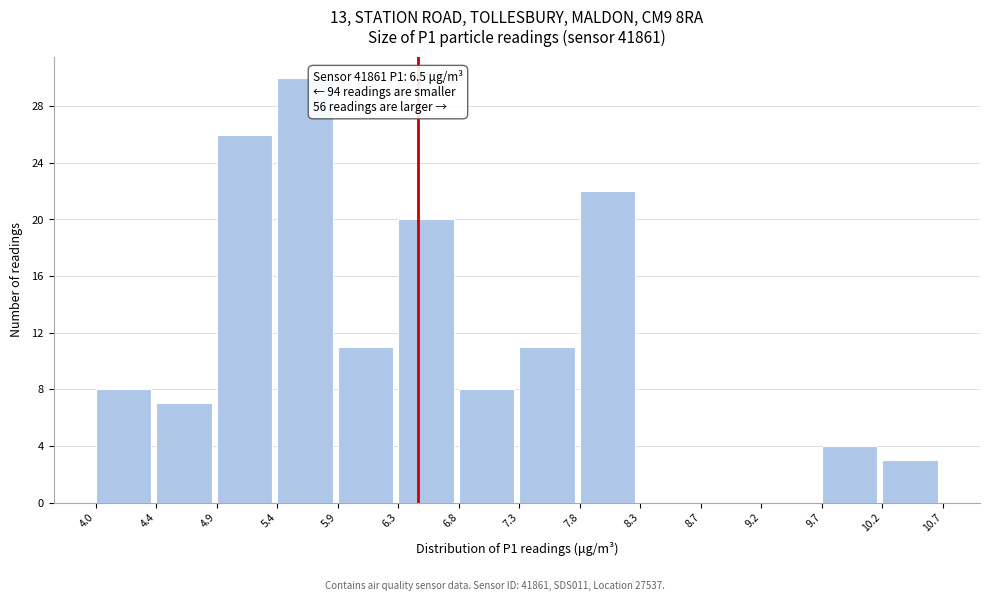

Which range on the x-axis has the tallest bar?

5.4 to 5.9